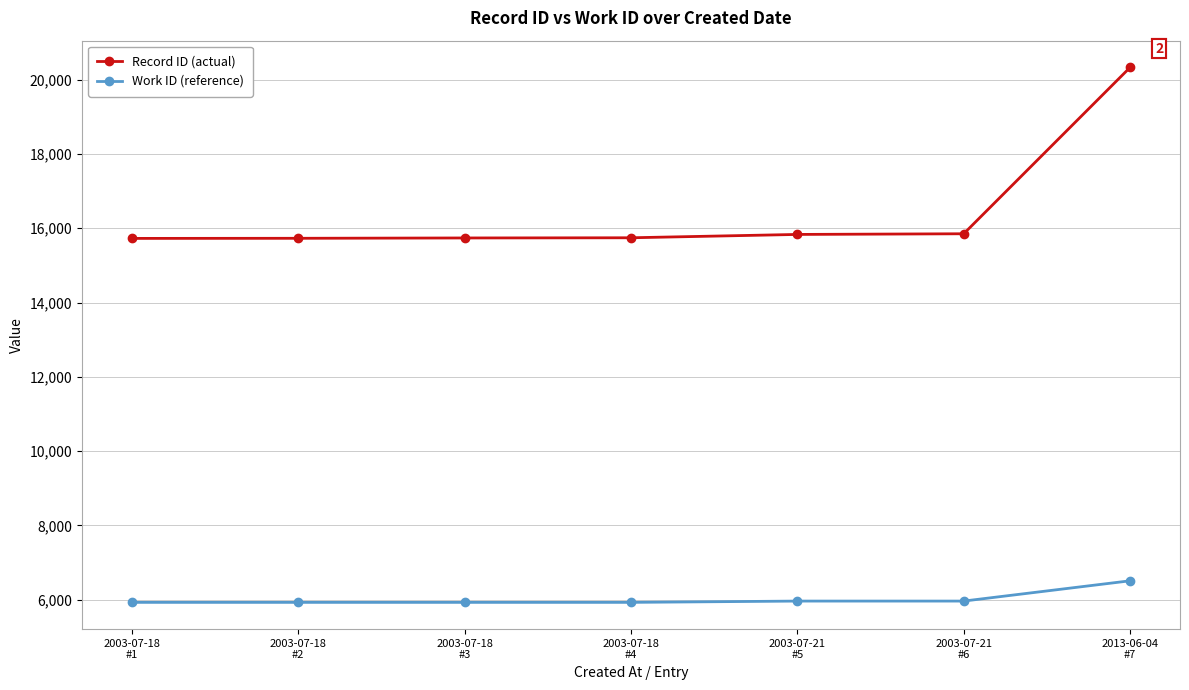

What is the difference between the maximum and minimum values in the Record ID (actual) series?

4605